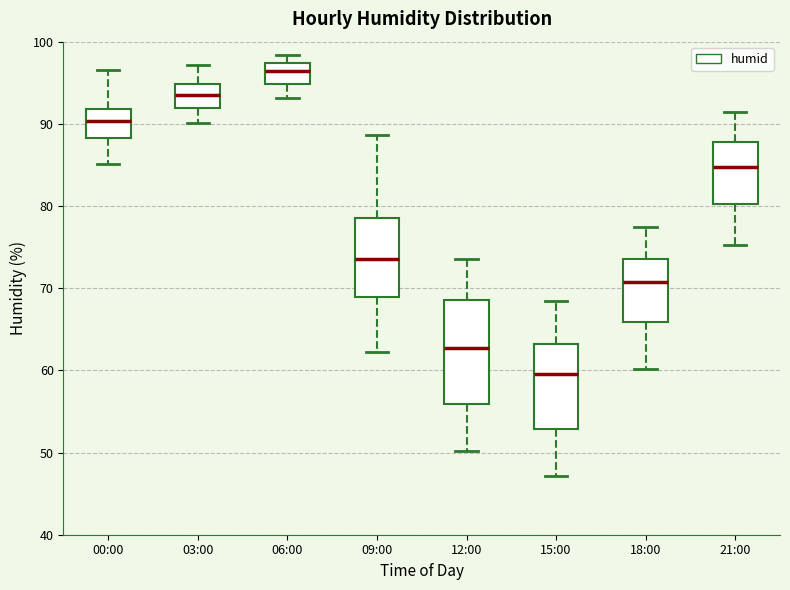

Reading left to right, transcribe this box plot: for each box, give where its median line is, the range the box spans, and where its two whiskers end, as read against the y-axis. The values are not printed on the chart, so give them approximately, as read against the axis.

00:00: median 90, box 88 to 92, whiskers 85 to 97
03:00: median 94, box 92 to 95, whiskers 90 to 97
06:00: median 96, box 95 to 97, whiskers 93 to 98
09:00: median 74, box 69 to 79, whiskers 62 to 89
12:00: median 63, box 56 to 69, whiskers 50 to 74
15:00: median 60, box 53 to 63, whiskers 47 to 69
18:00: median 71, box 66 to 74, whiskers 60 to 78
21:00: median 85, box 80 to 88, whiskers 75 to 92